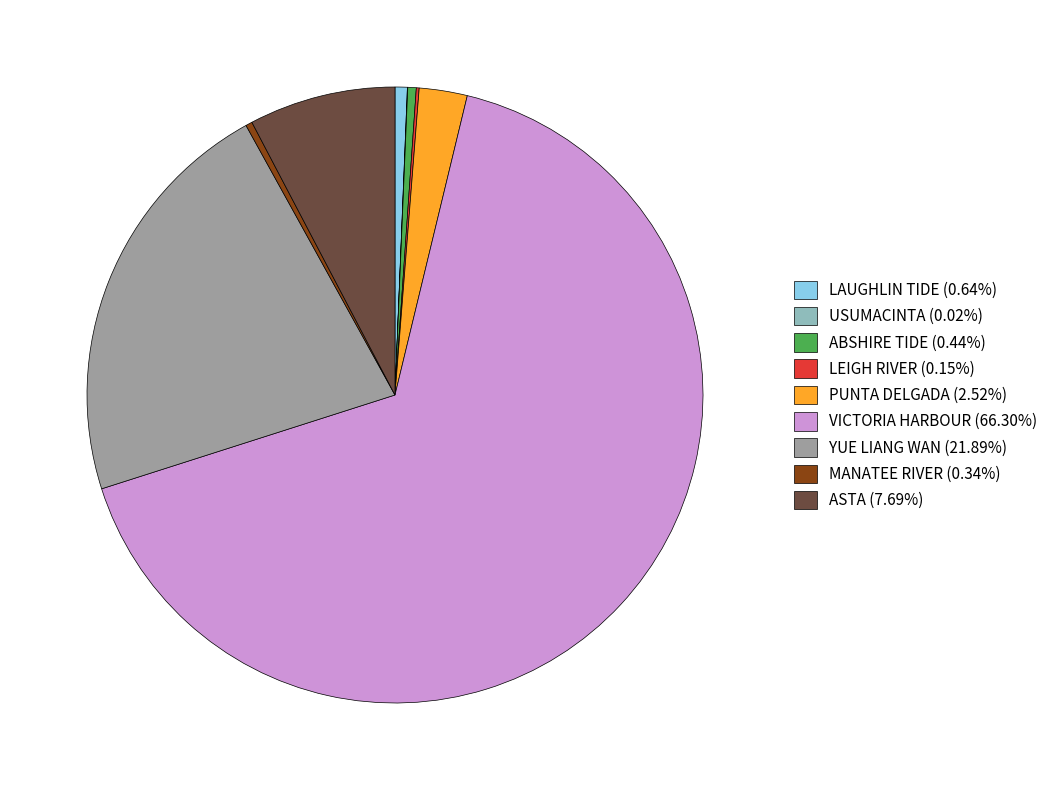

What is the ratio of the value at VICTORIA HARBOUR (66.30%) to the value at PUNTA DELGADA (2.52%)?

26.3